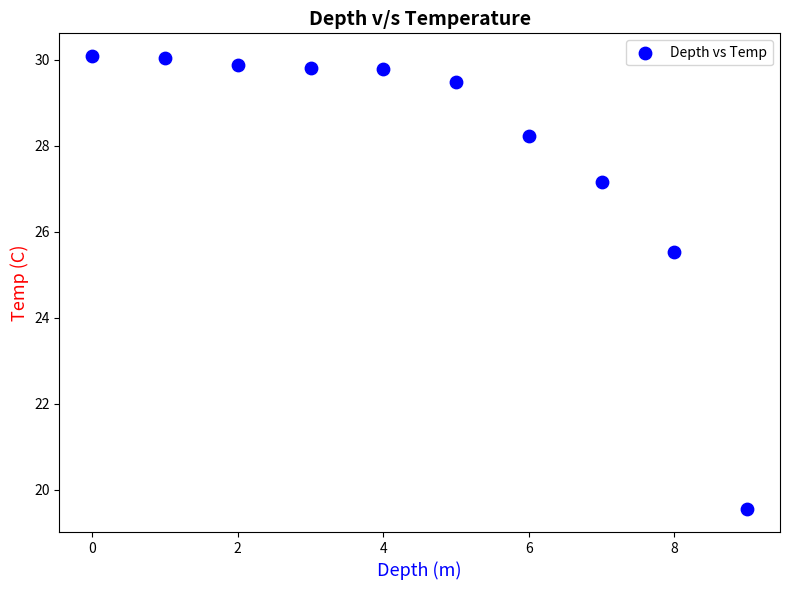

What Y value in the scatter plot is closest to 24?

25.5